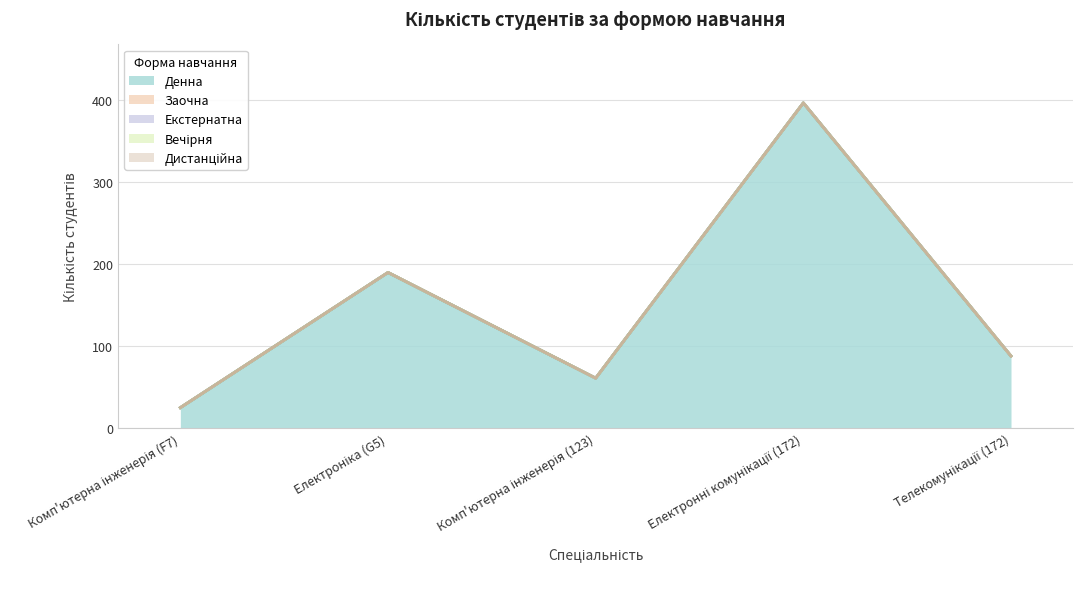

What is the label of the 5th point from the right?

Комп'ютерна інженерія (F7)